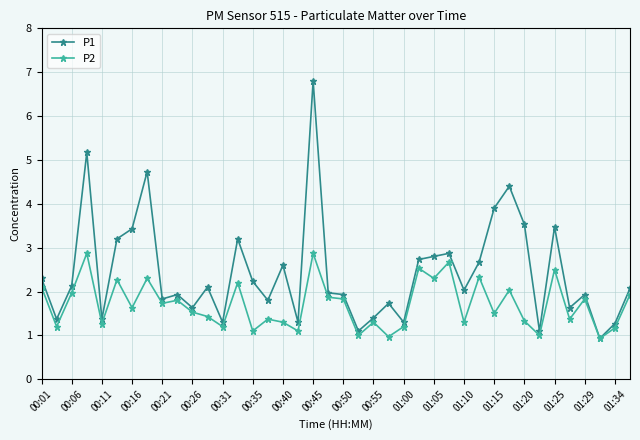

Does the chart display data point markers on the line(s)?

Yes